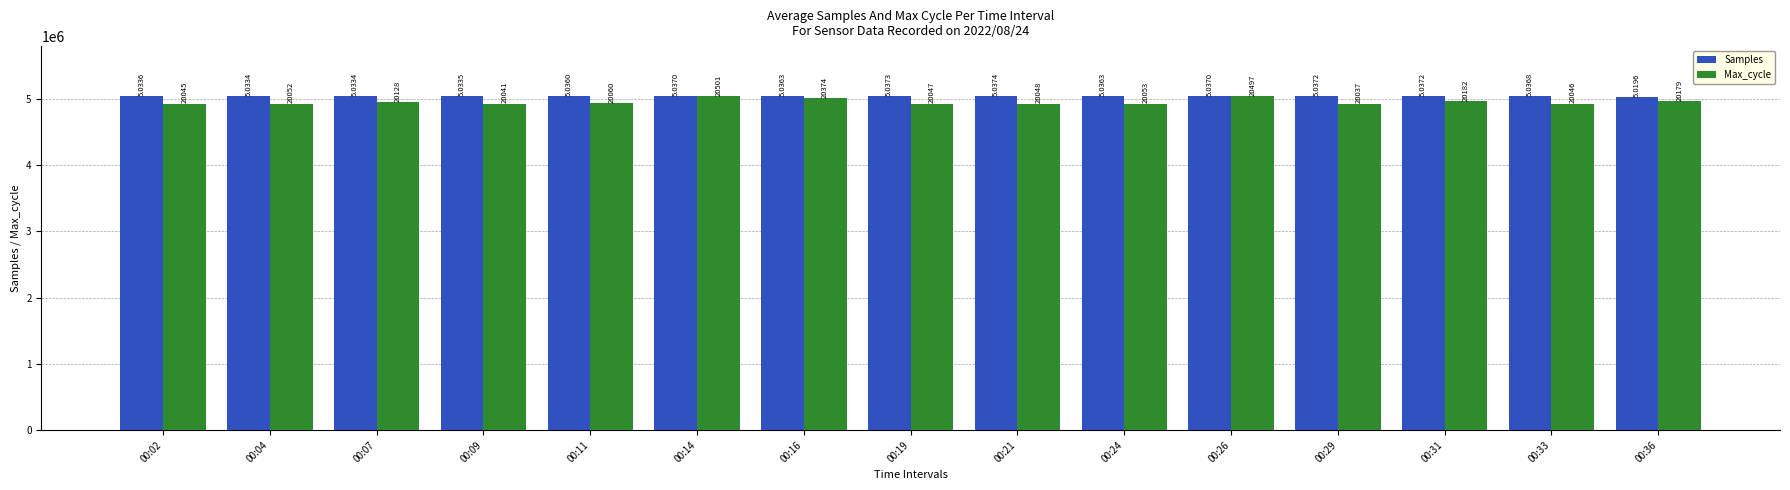

List the labels in order of Samples value, largest first.

00:21, 00:19, 00:31, 00:29, 00:14, 00:26, 00:33, 00:24, 00:16, 00:11, 00:02, 00:09, 00:07, 00:04, 00:36